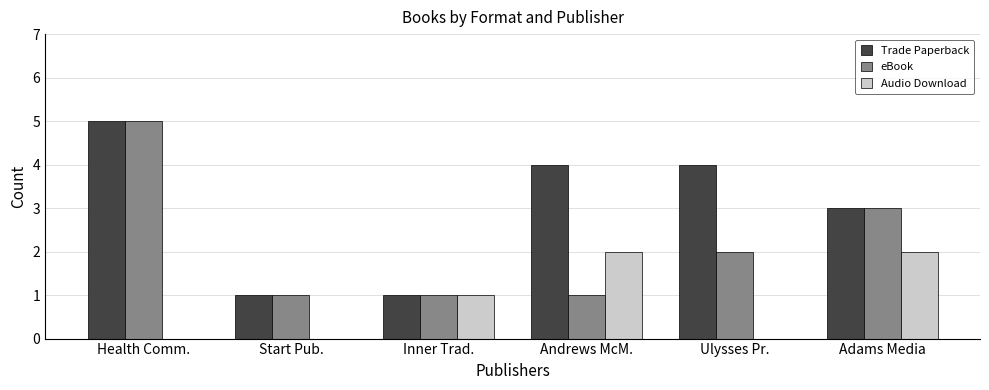

What is the sum of all Audio Download values?

5